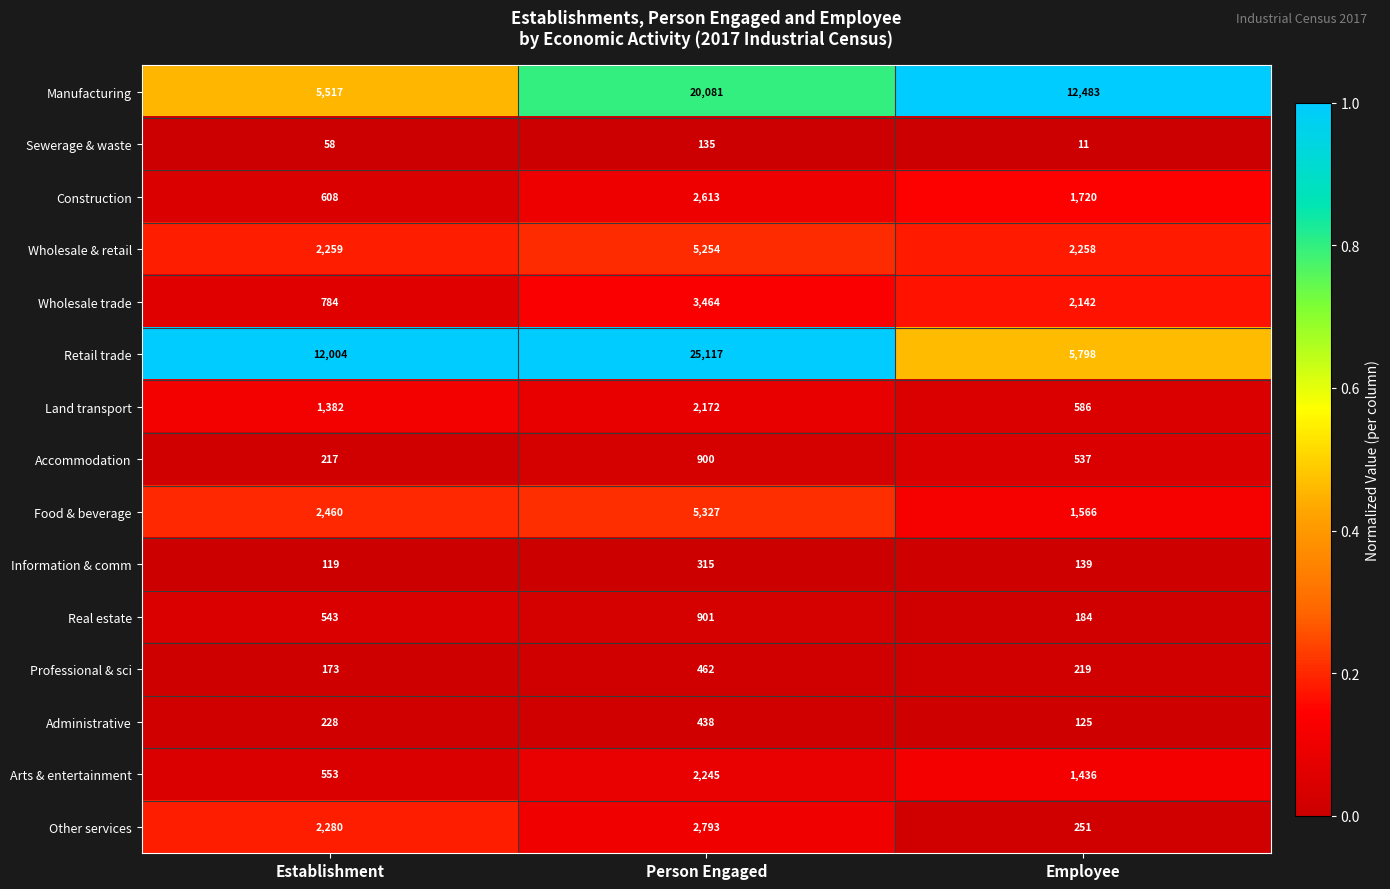

What is the total value across all series at Employee?

29455